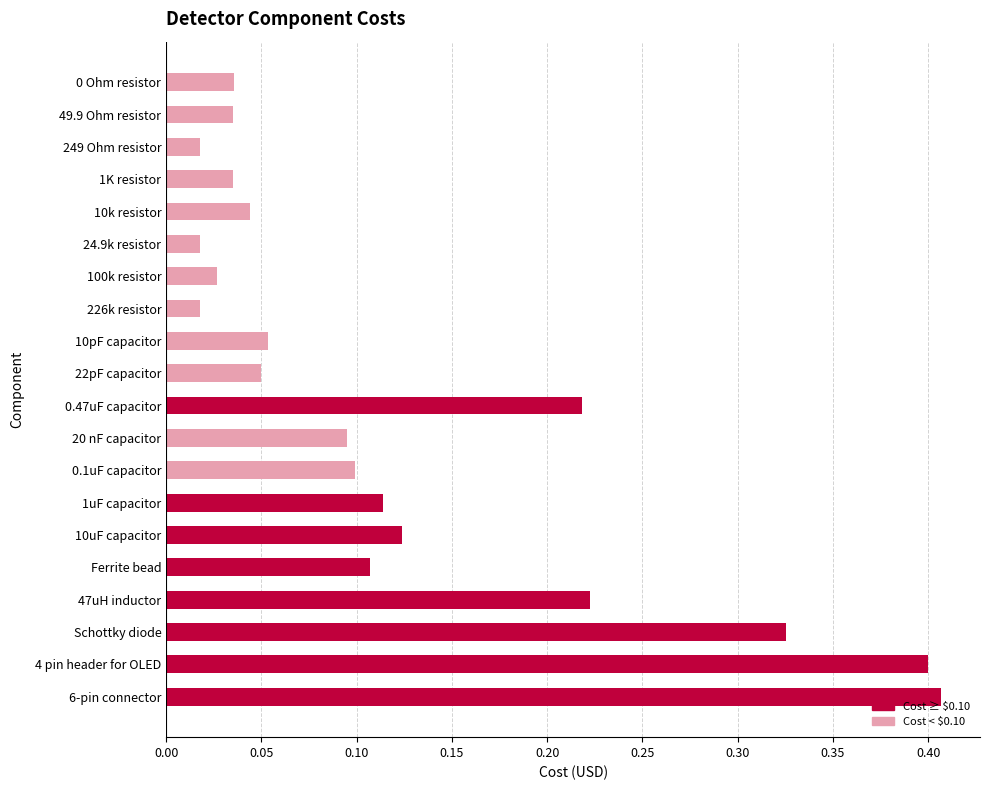

What is the sum of all values?

2.4